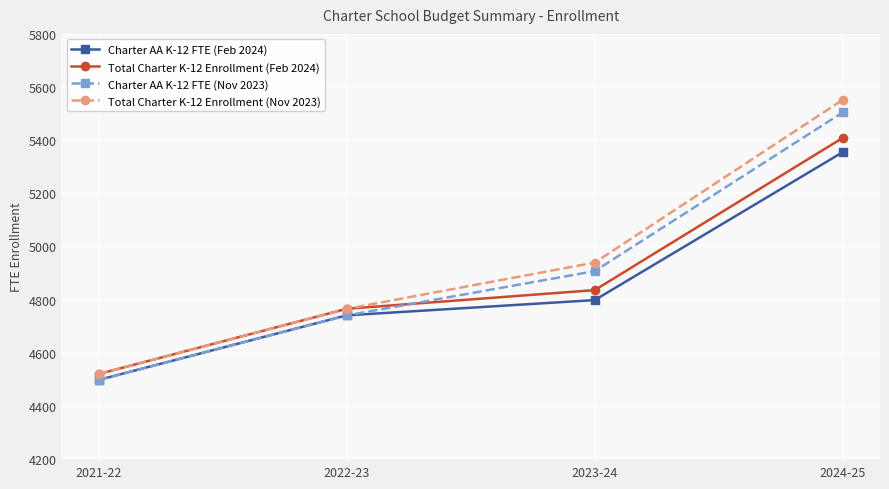

True or false: Total Charter K-12 Enrollment (Nov 2023) and Charter AA K-12 FTE (Feb 2024) cross at least once.

False